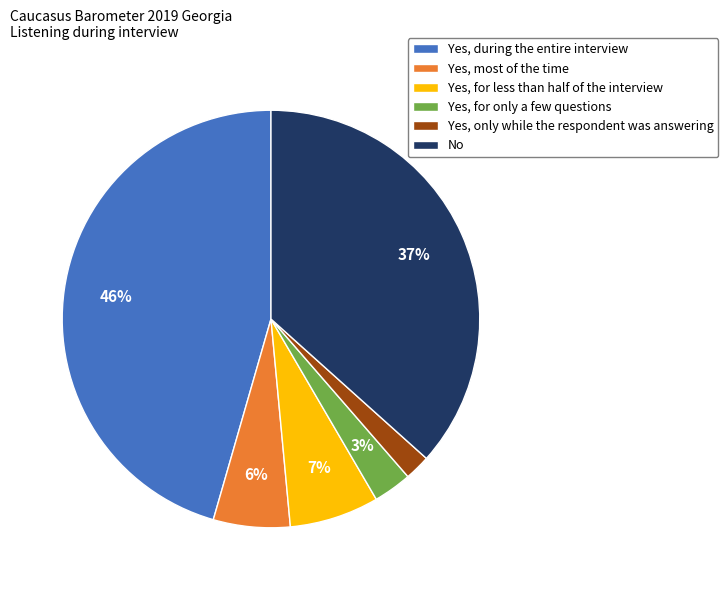

What percentage is the Yes, most of the time slice, to the nearest percent?

6%